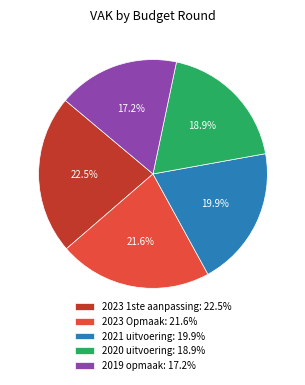

Does any single category account for the majority?

No